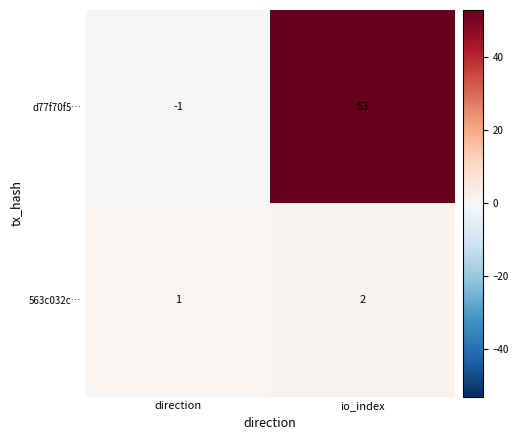

At which label is 563c032c… closest to 1?

direction